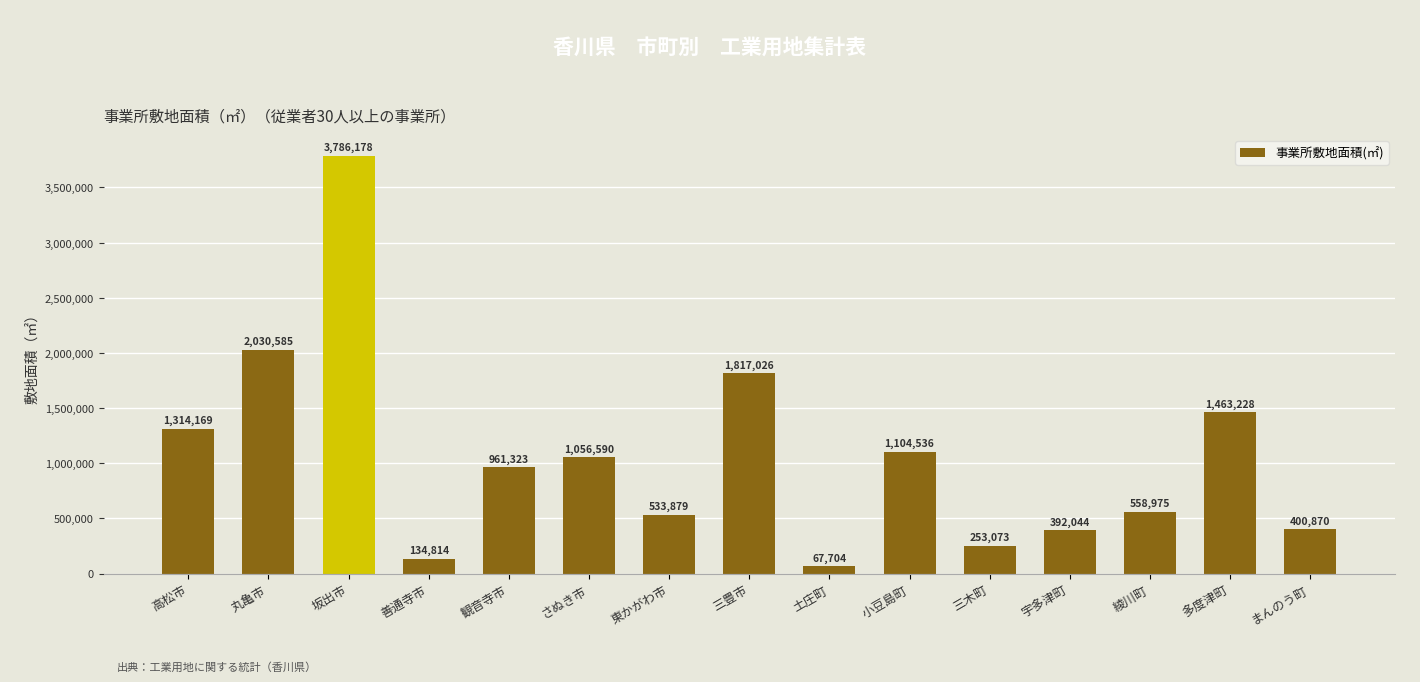

List the labels in order of value, largest first.

坂出市, 丸亀市, 三豊市, 多度津町, 高松市, 小豆島町, さぬき市, 観音寺市, 綾川町, 東かがわ市, まんのう町, 宇多津町, 三木町, 善通寺市, 土庄町